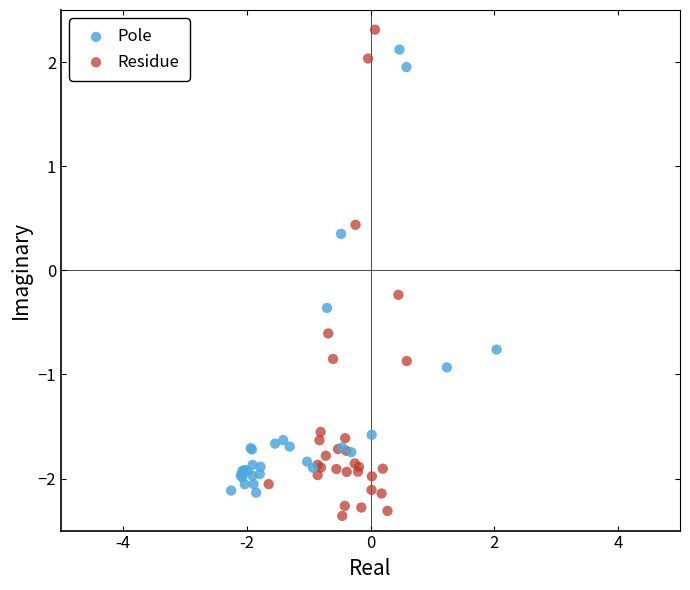

Which series reaches the minimum Y coordinate?

Residue